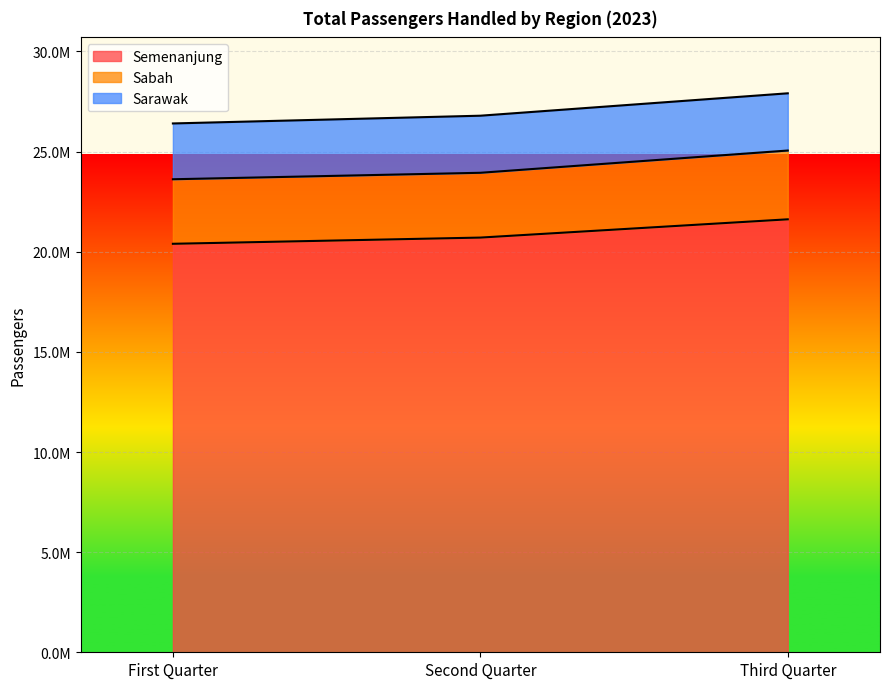

What are all the series names shown in the legend?

Semenanjung, Sabah, Sarawak